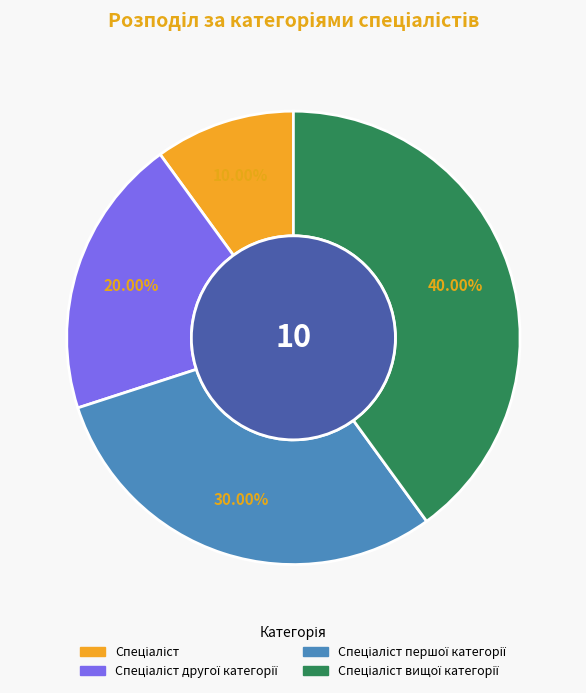

Is there a majority slice in this chart?

No